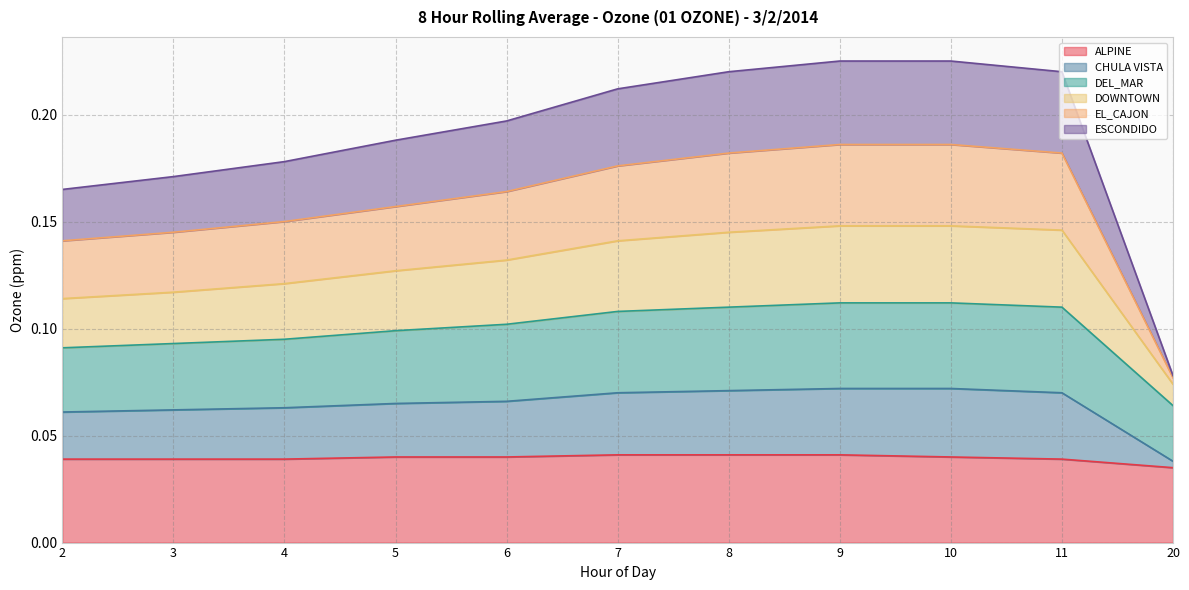

Where is ESCONDIDO nearest to the value 0?

20